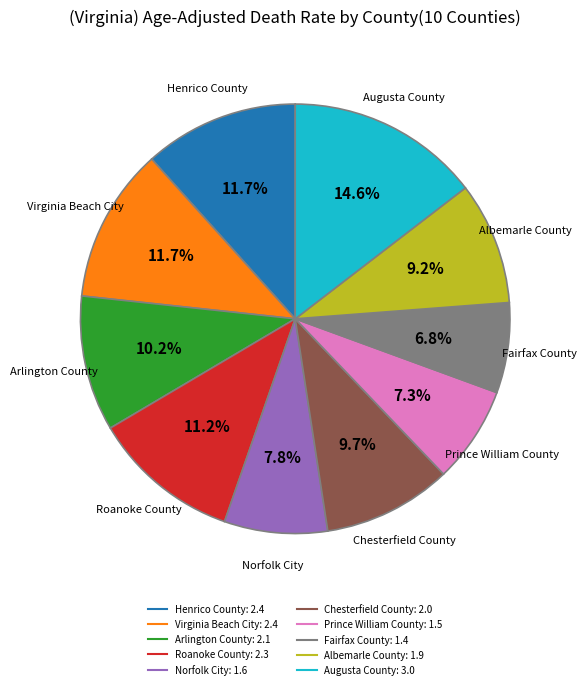

What is the total percentage of Fairfax County and Augusta County?

21.4%